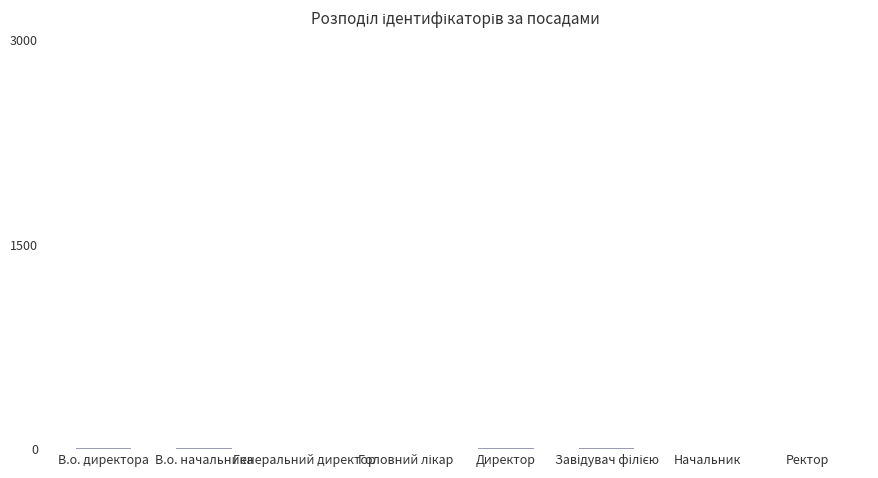

What is the sum of all values?

36